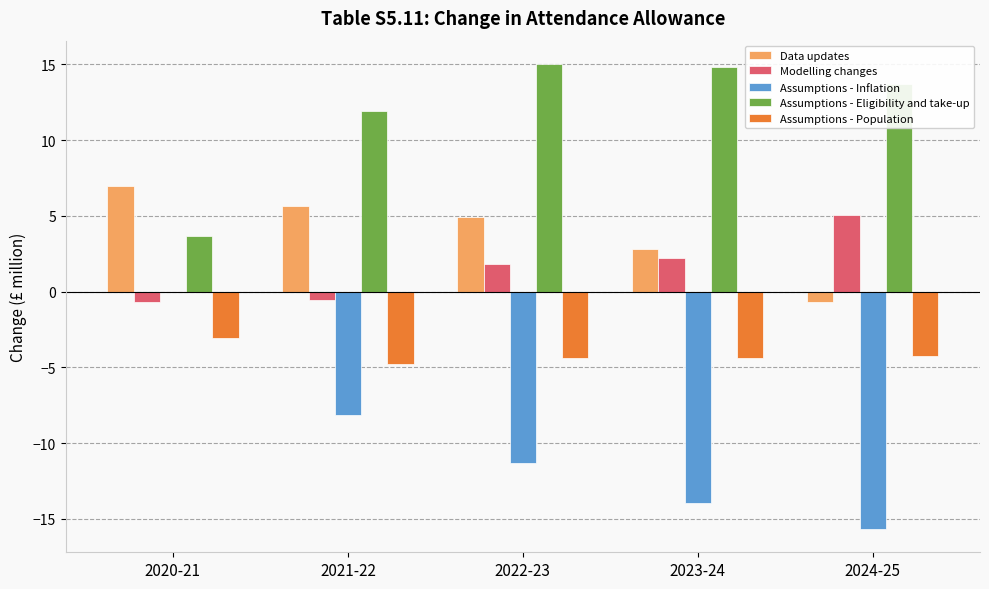

Where does the Data updates series first go above 4?

2020-21